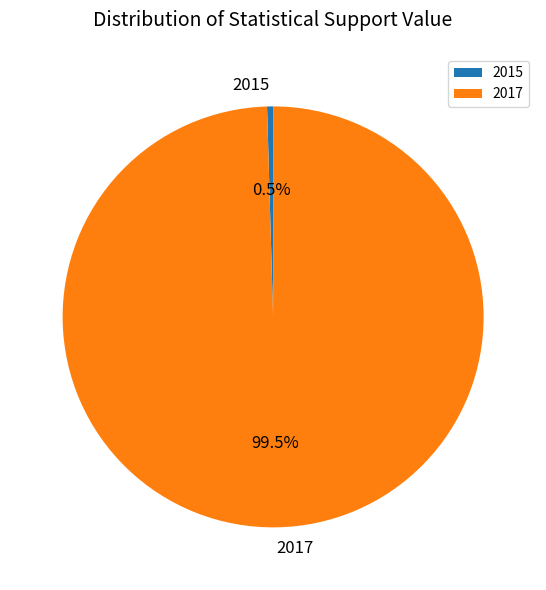

True or false: 2015 accounts for 12% of the total.

False